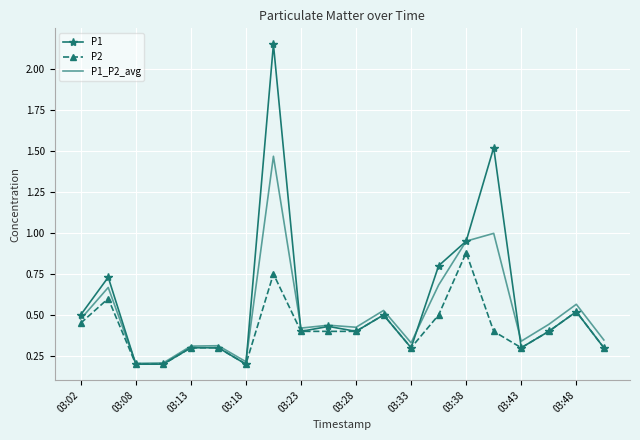

Which series has the largest range (max minus min)?

P1